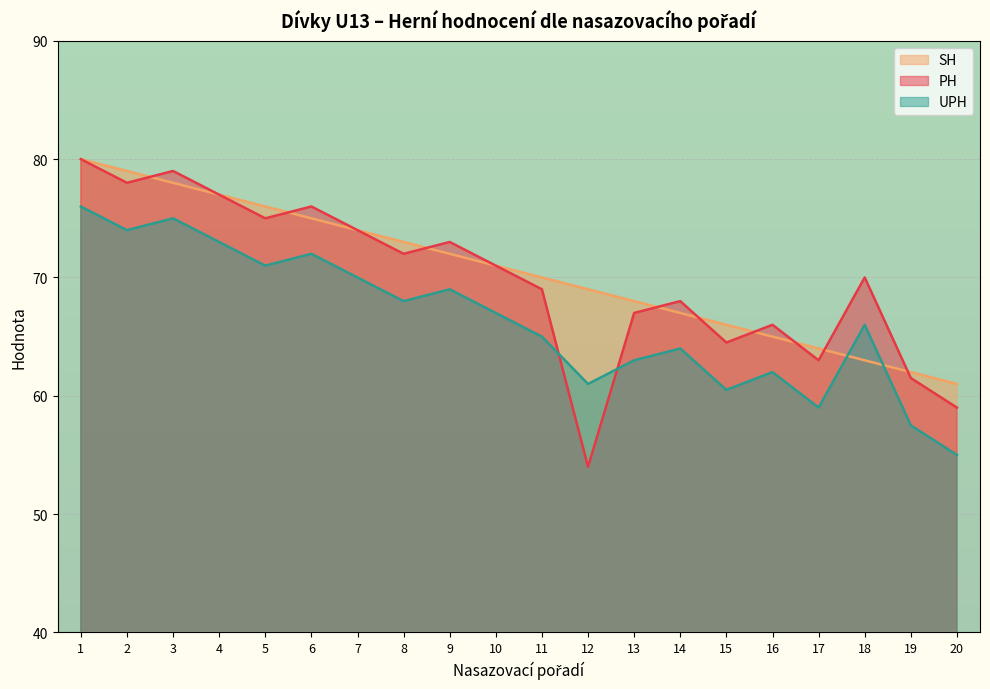

Where is the first local maximum for UPH?

3